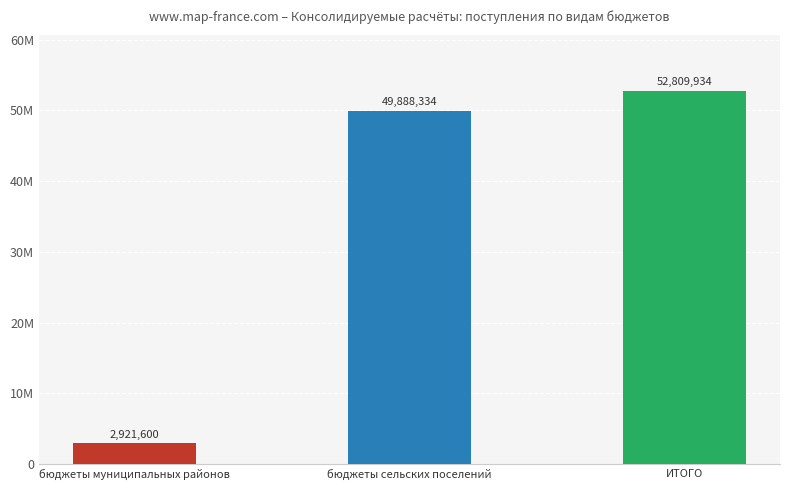

What is the approximate value at ИТОГО?

52809934.0